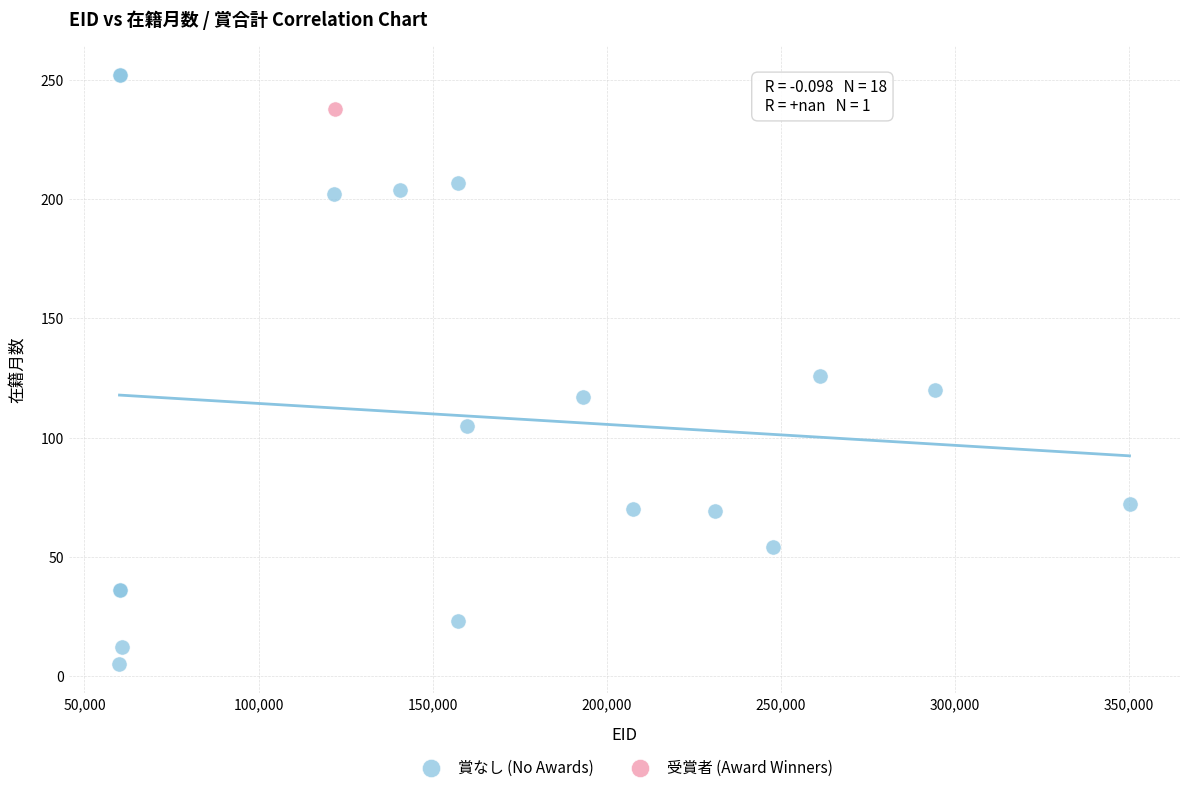

What are all the series names shown in the legend?

賞なし (No Awards), 受賞者 (Award Winners)